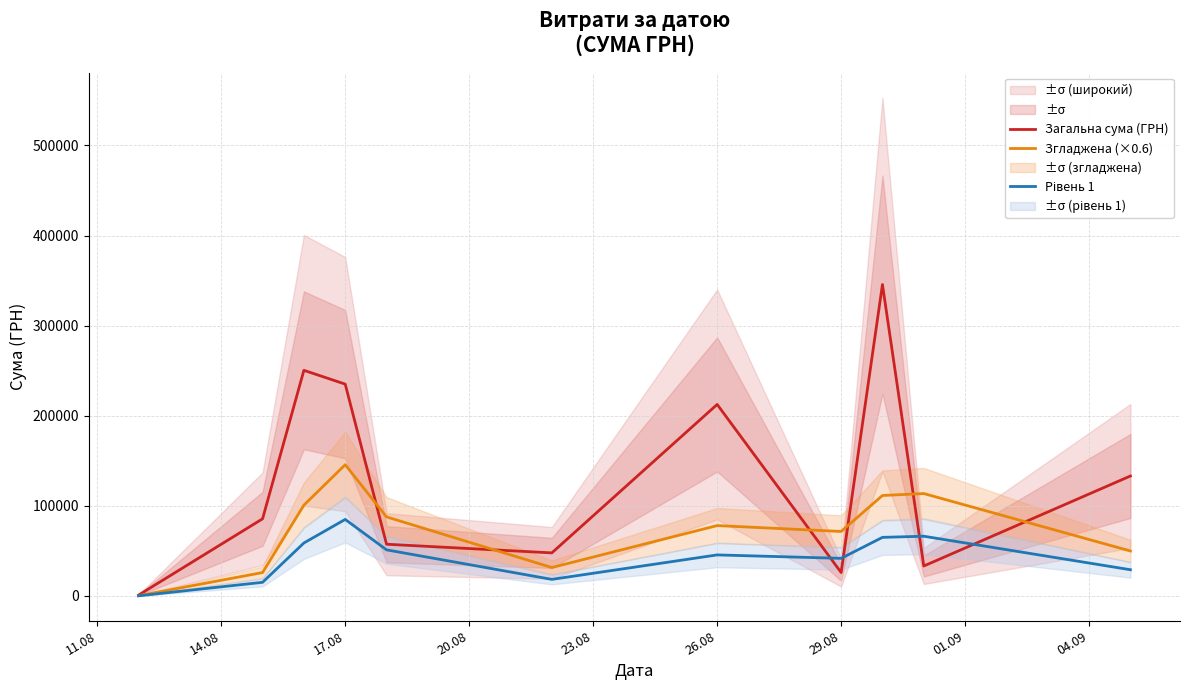

How many lines are shown in the chart?

3